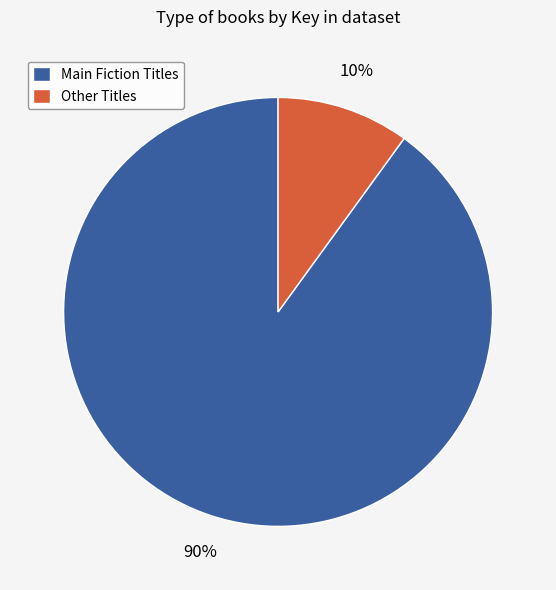

How many slices are in this pie chart?

2